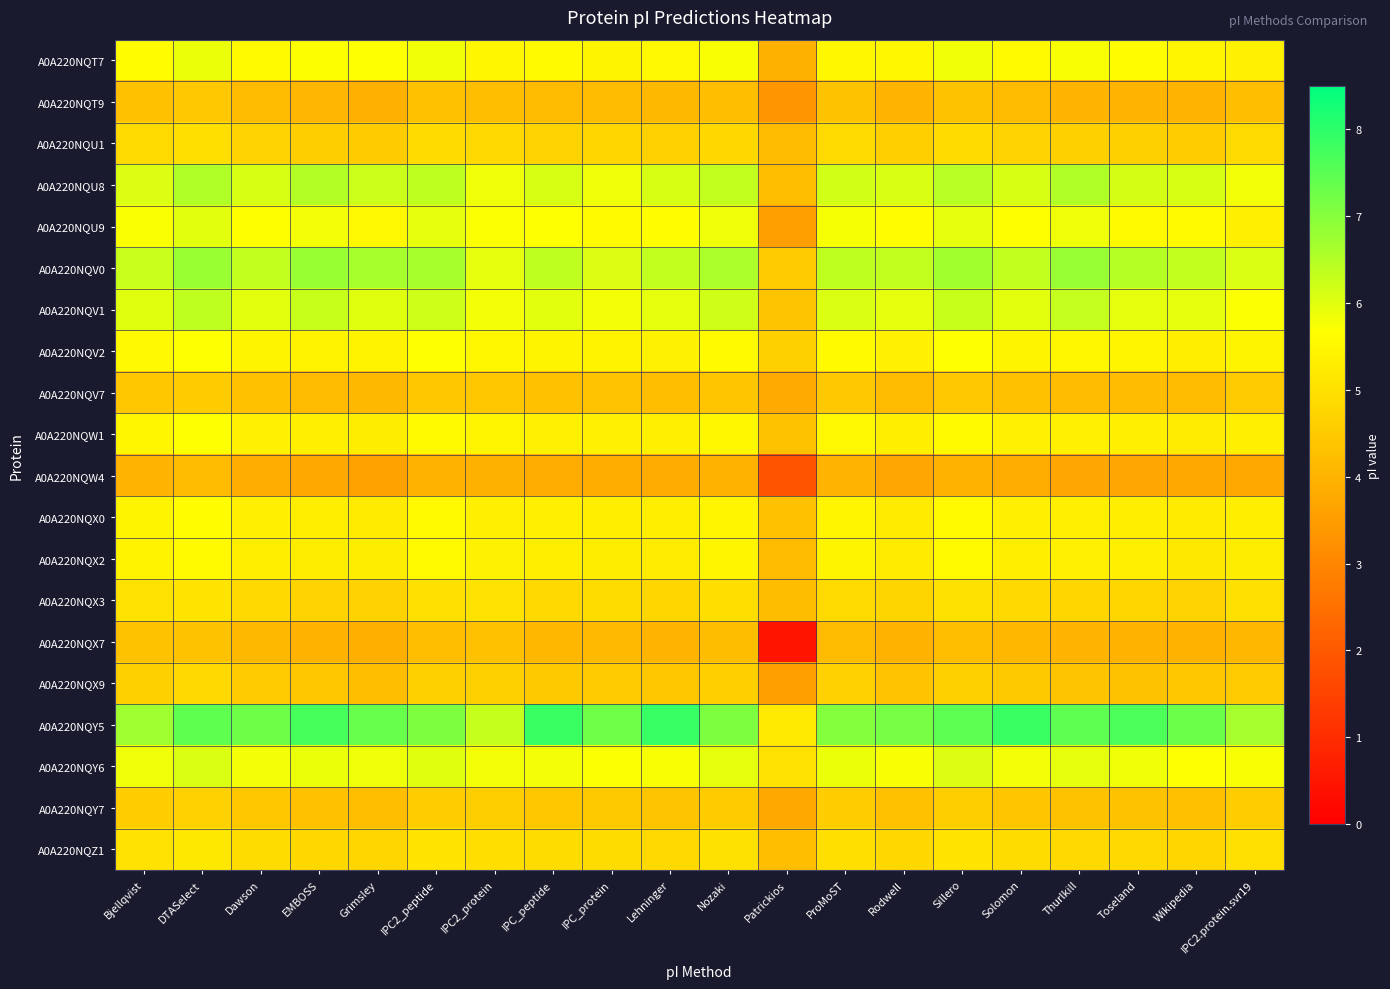

How many categories are shown in the chart?

20